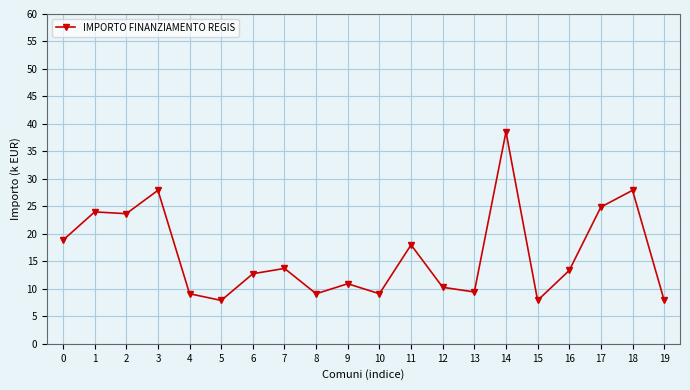

What is the value of the 16th point from the left?

7.9